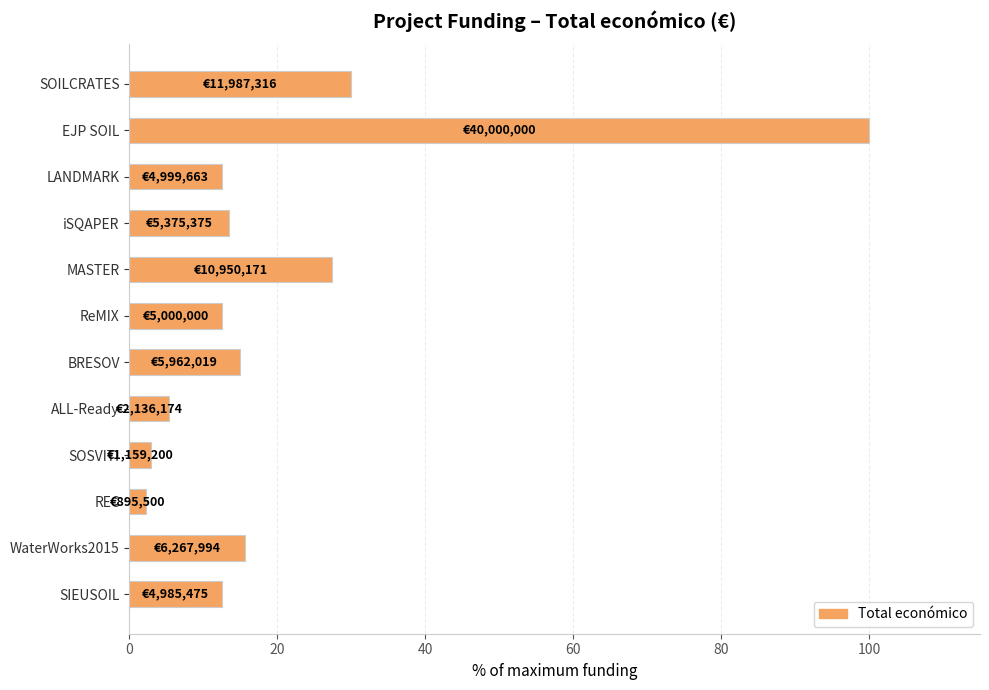

Which has a higher value, SOSVITI or ALL-Ready?

ALL-Ready